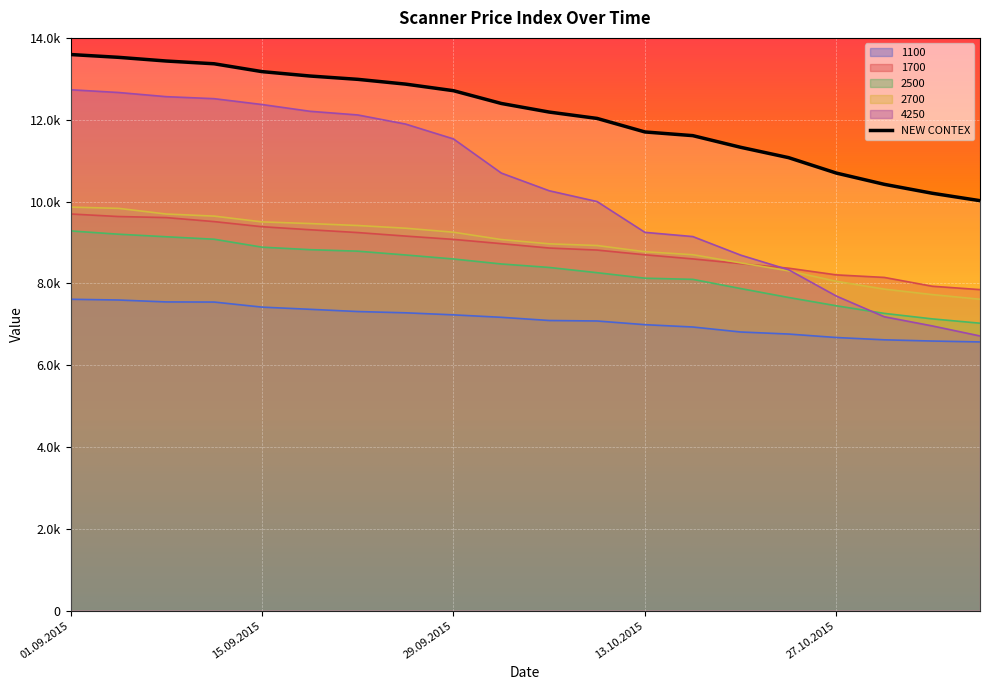

What is the sum of all NEW CONTEX values?

242389.1